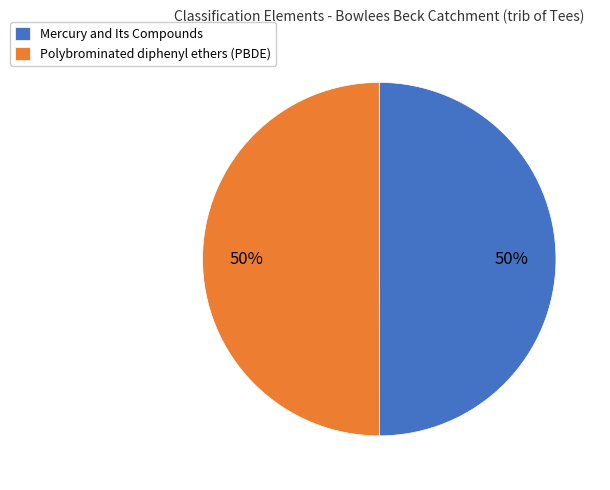

What is the ratio of the value at Mercury and Its Compounds to the value at Polybrominated diphenyl ethers (PBDE)?

1.0